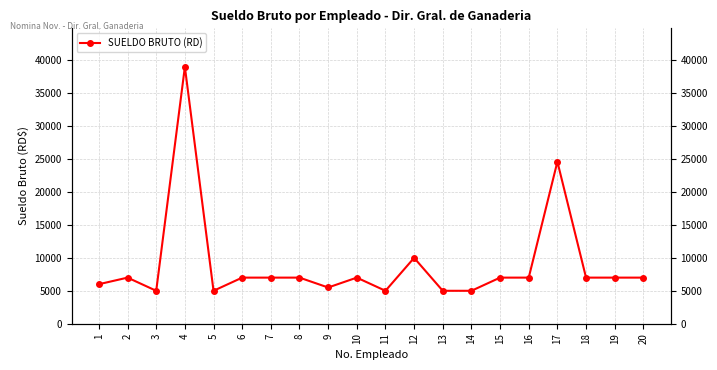

What is the smallest value displayed?

5000